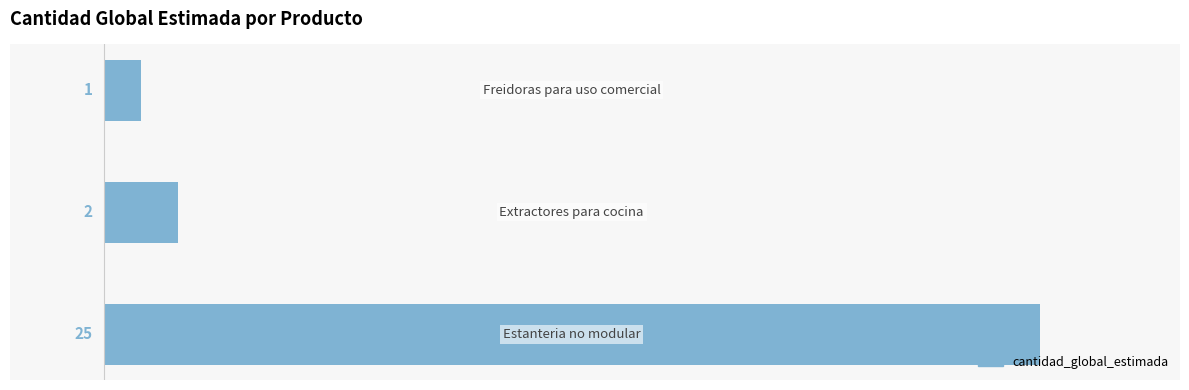

What is the maximum value shown in the chart?

25